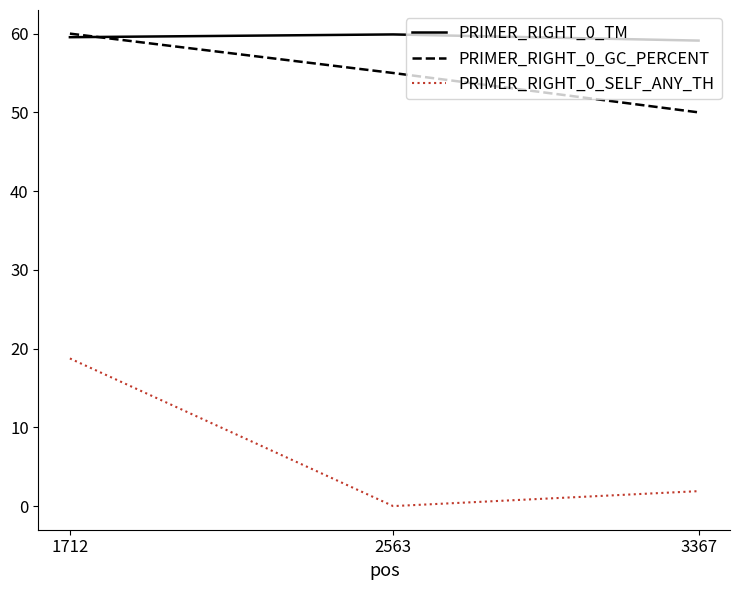

What is the sum of all PRIMER_RIGHT_0_GC_PERCENT values?

165.0